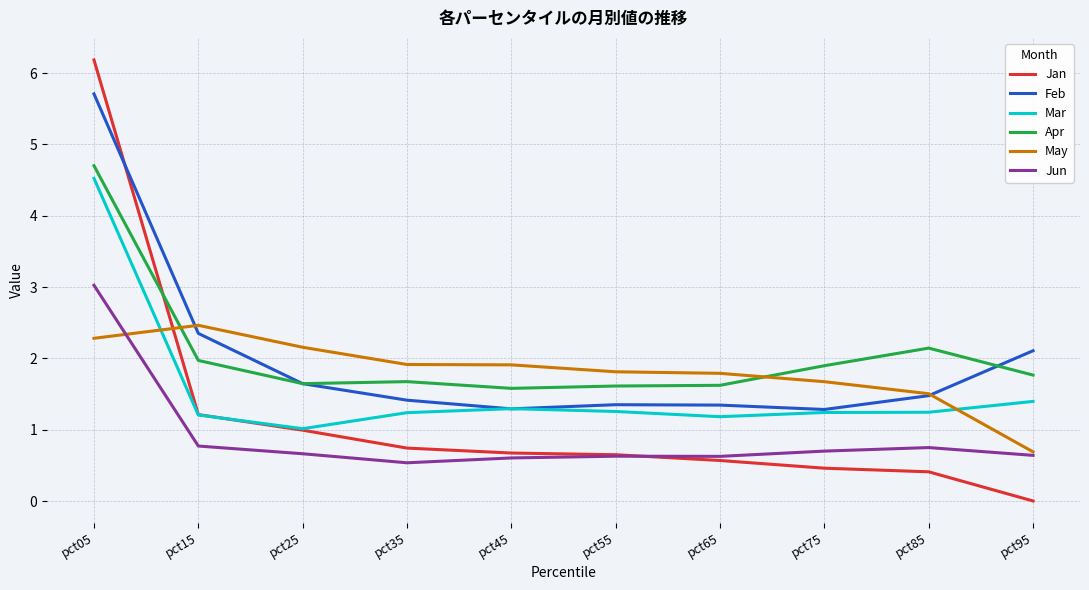

True or false: Feb has more than 0 interior local peaks.

True